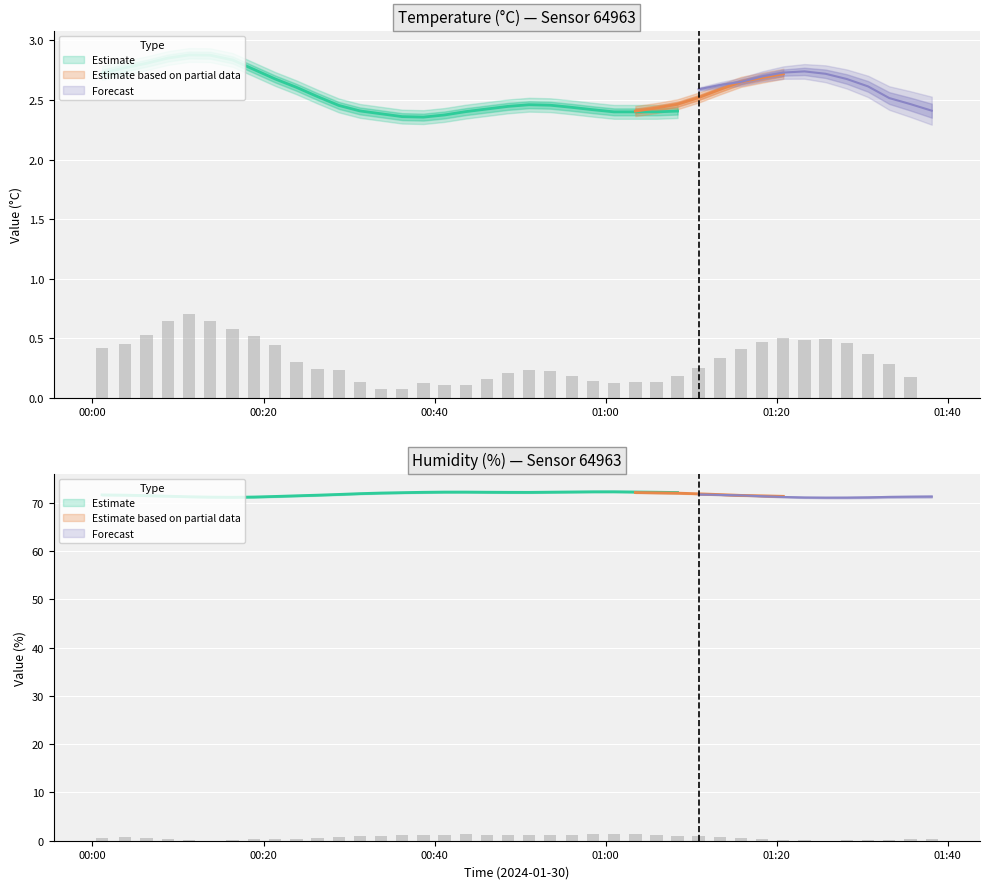

Which series has the widest spread of values?

humidity